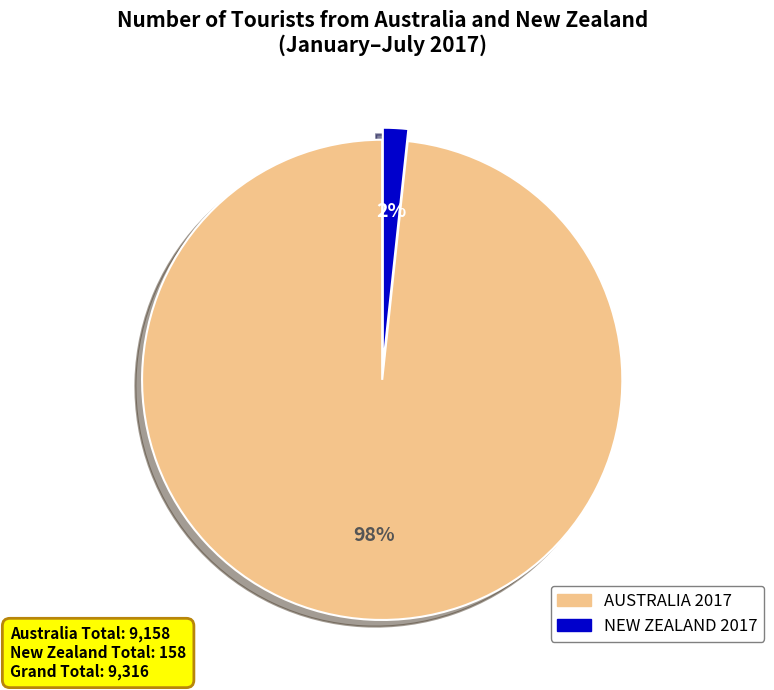

Does AUSTRALIA 2017 account for over 50% of the chart?

Yes